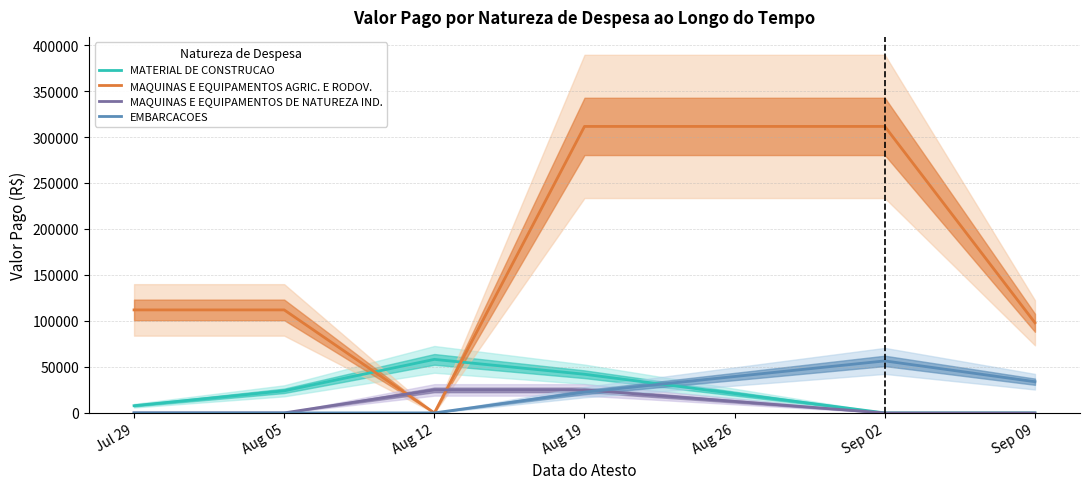

The MAQUINAS E EQUIPAMENTOS AGRIC. E RODOV. series shows 311523.7 at Sep 02. True or false?

True